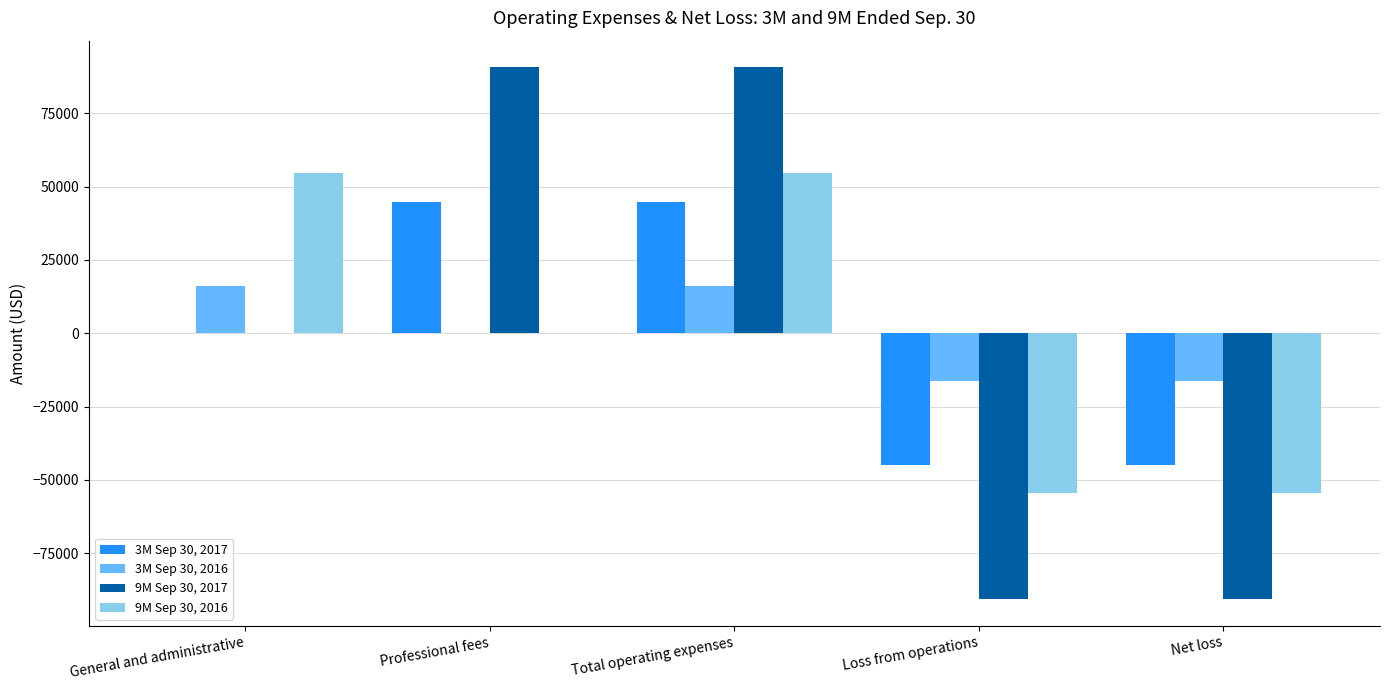

At which category is the sum across all series the highest?

Total operating expenses